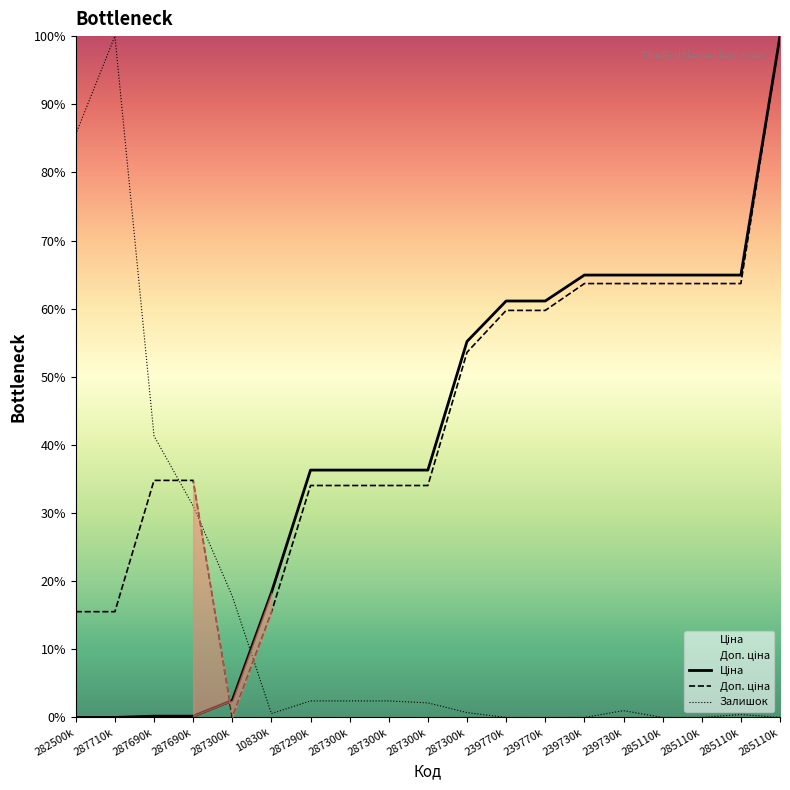

In Доп. ціна, how many points are lower than both neighbors (excluding endpoints)?

1